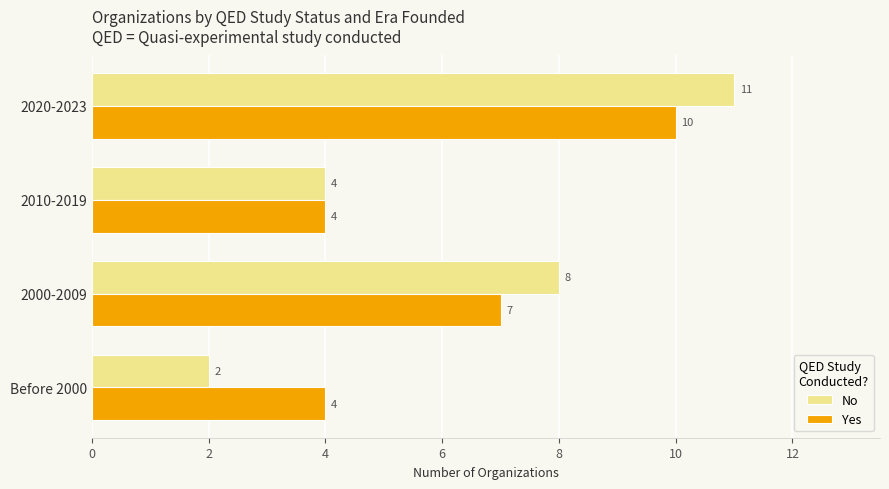

What are all the series names shown in the legend?

No, Yes